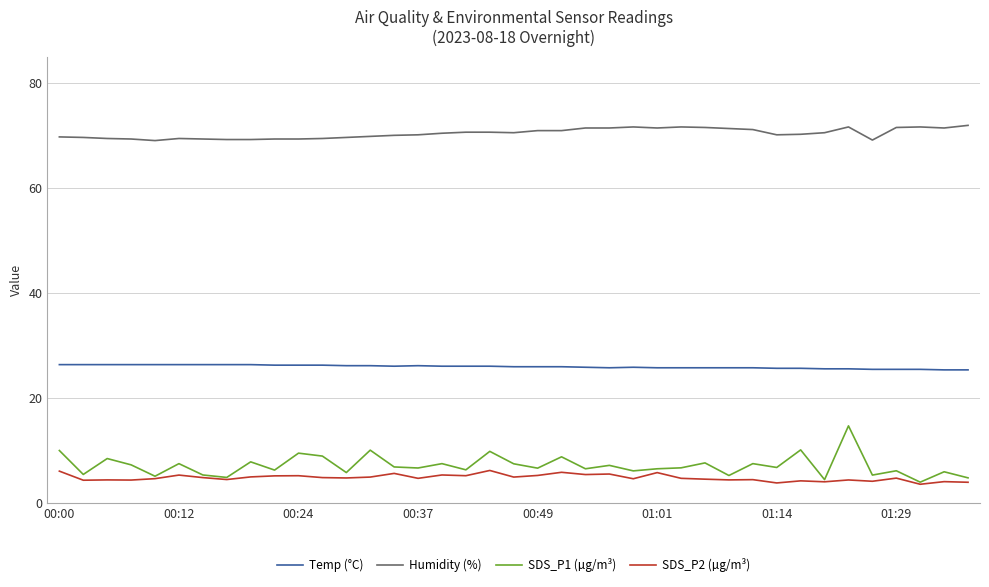

What is the smallest value displayed?

3.5